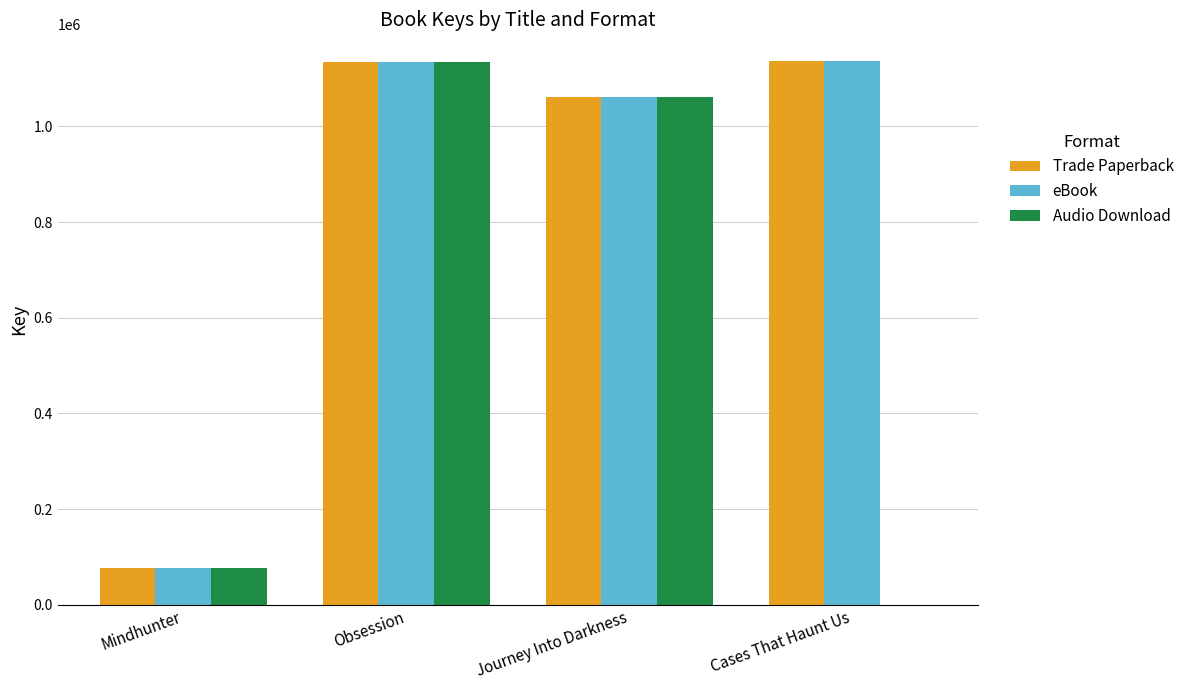

What is the sum of all eBook values?

3409075